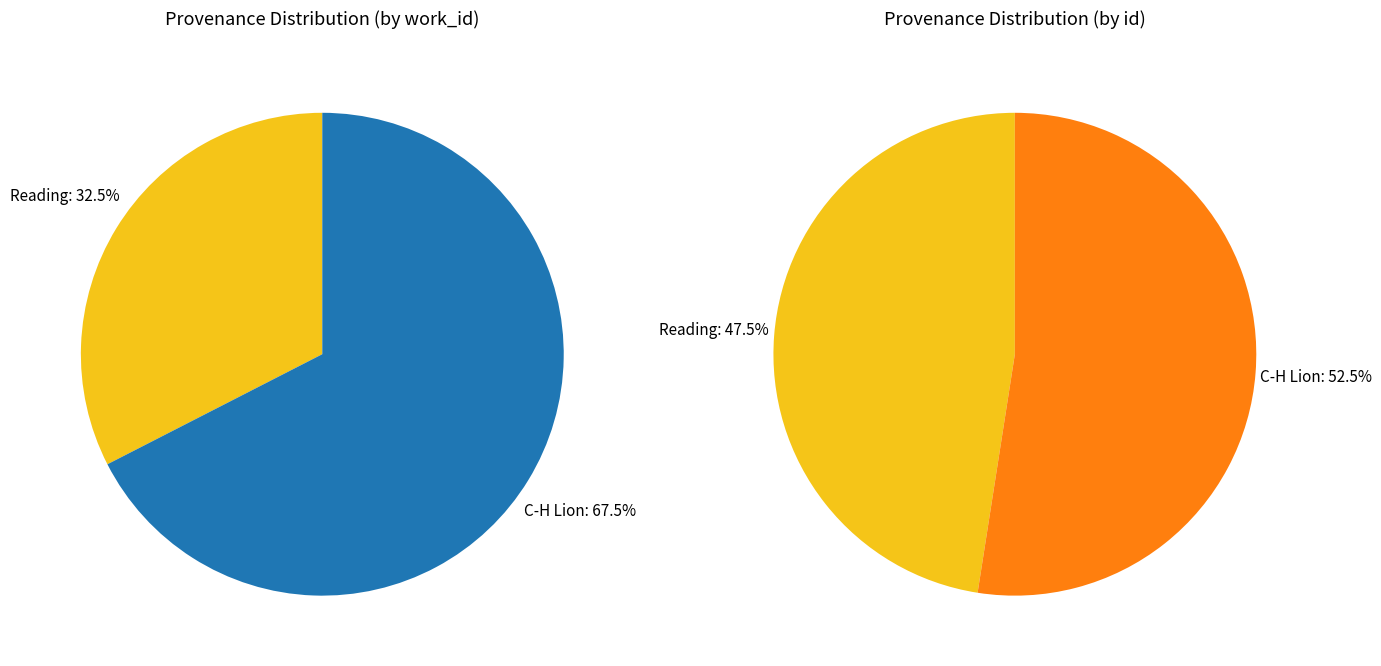

What percentage is the C-H Lion slice, to the nearest percent?

67%